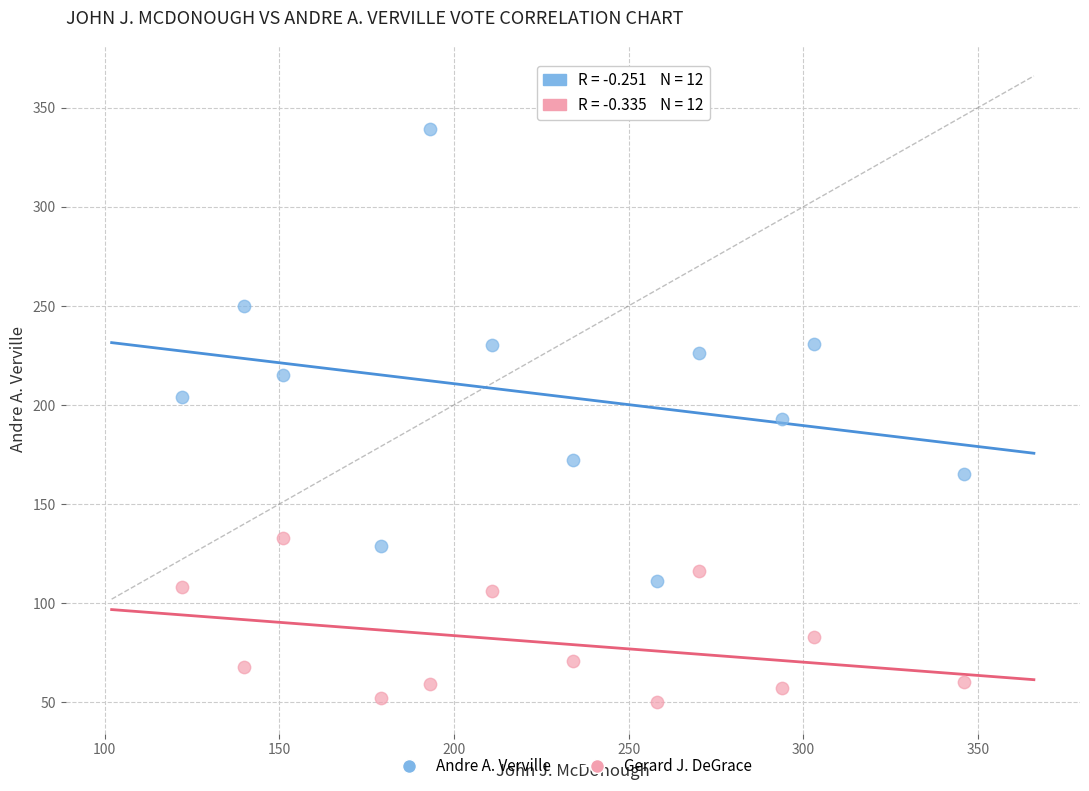

What are all the series names shown in the legend?

Andre A. Verville, Gerard J. DeGrace